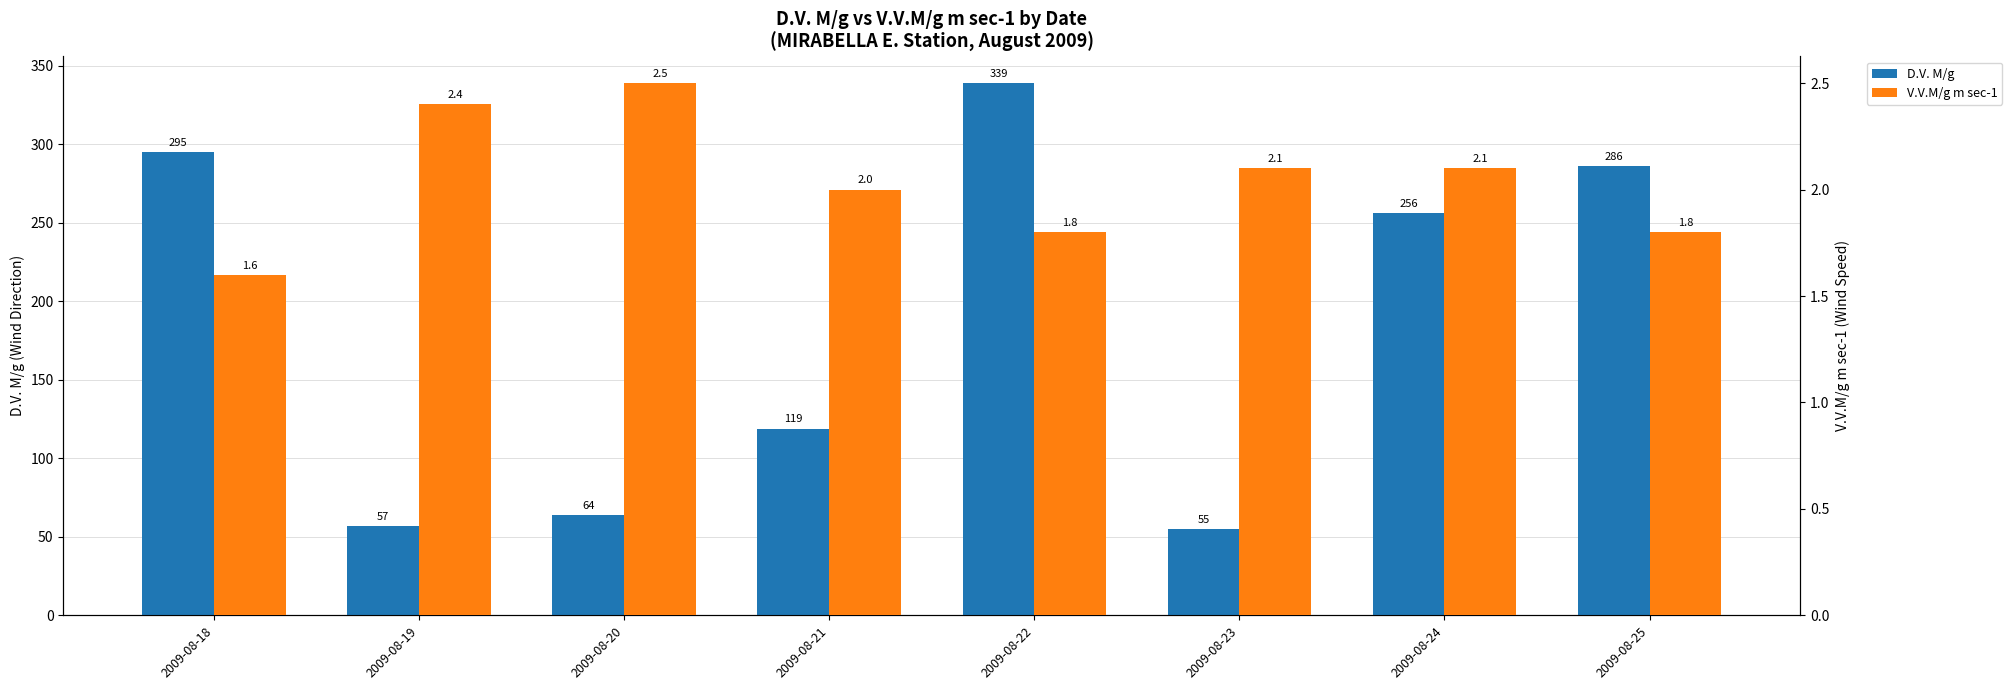

Where is V.V.M/g m sec-1 nearest to the value 2?

2009-08-21